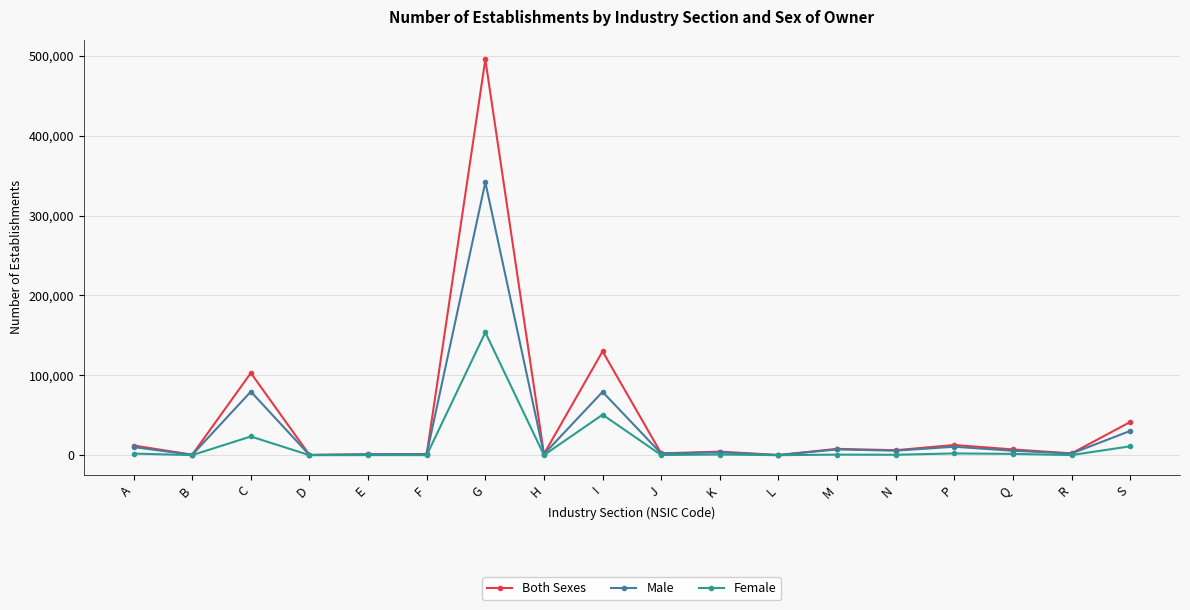

What are all the series names shown in the legend?

Both Sexes, Male, Female